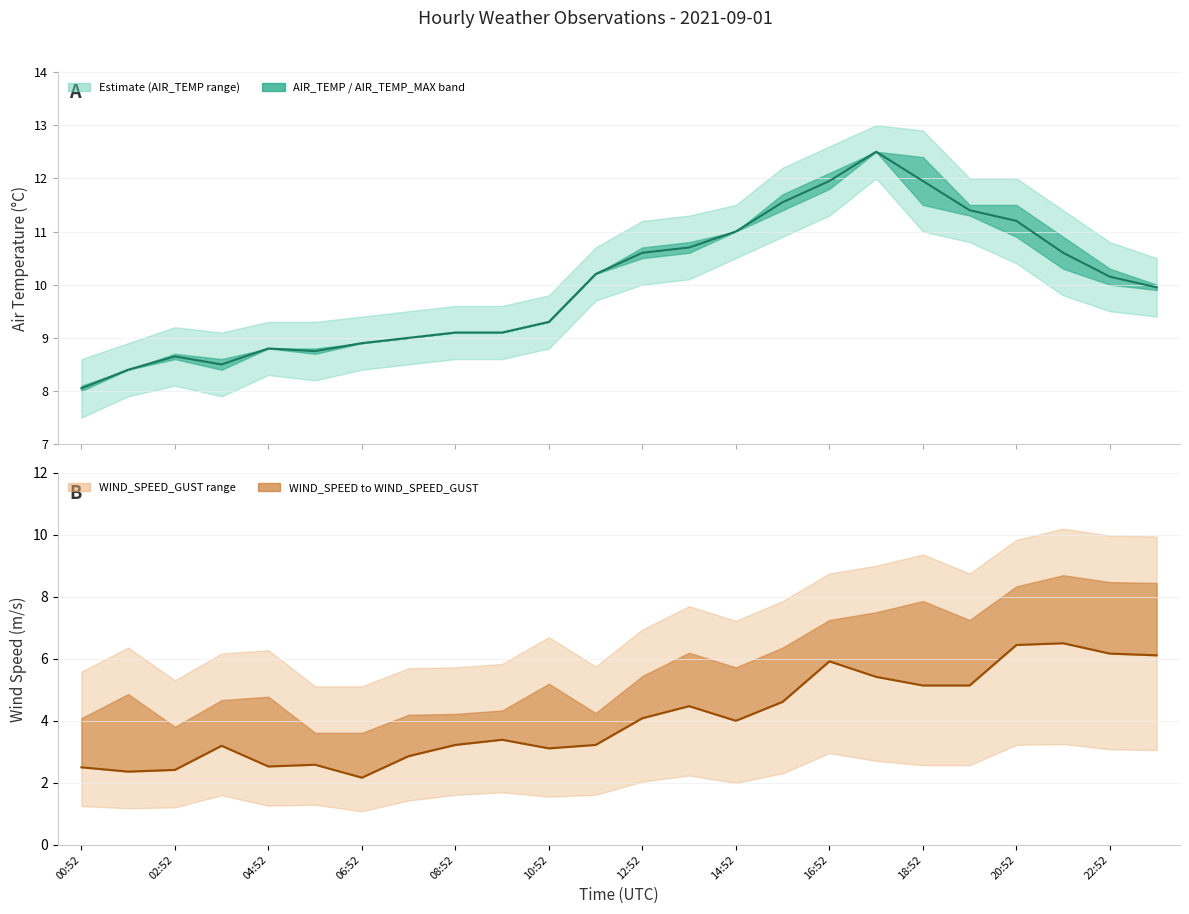

Is it true that AIR_TEMP mean equals 3.5 at 14:52?

False